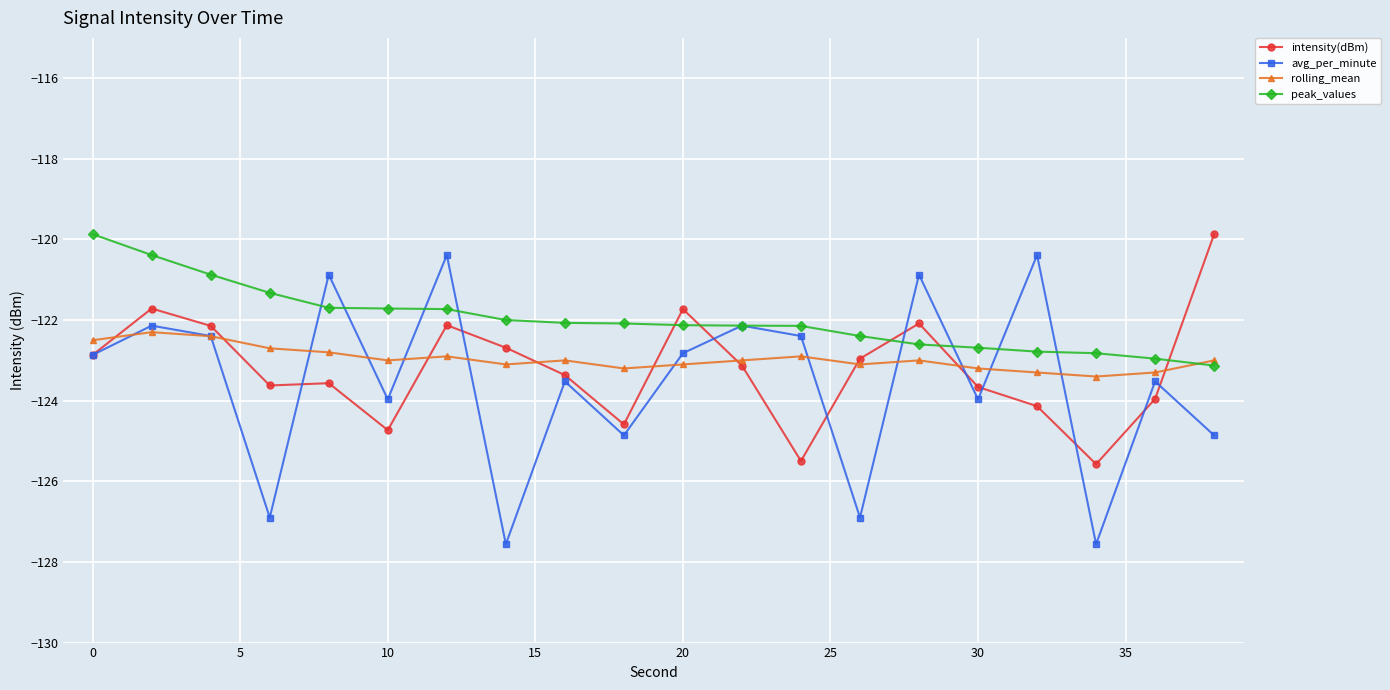

In avg_per_minute, how many points are lower than both neighbors (excluding endpoints)?

7